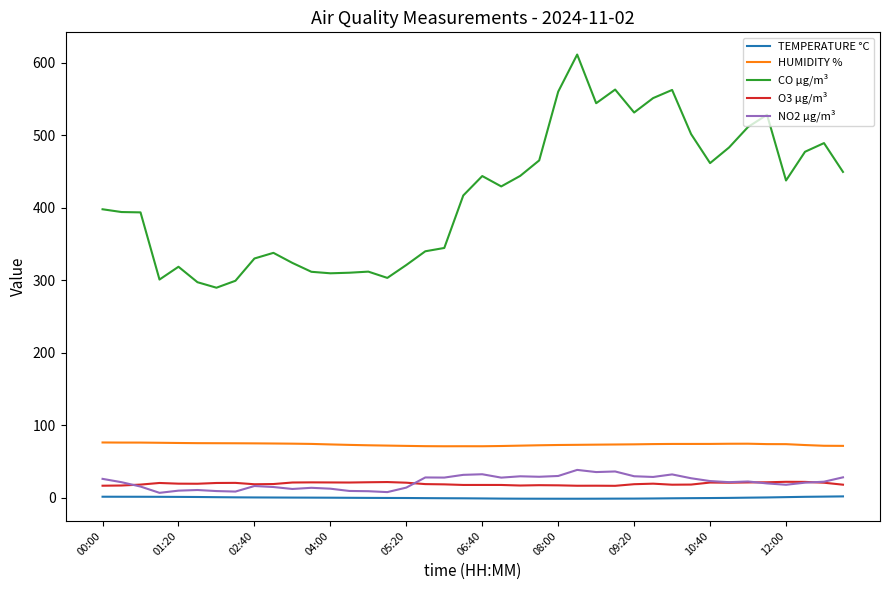

Which series has the largest range (max minus min)?

CO µg/m³